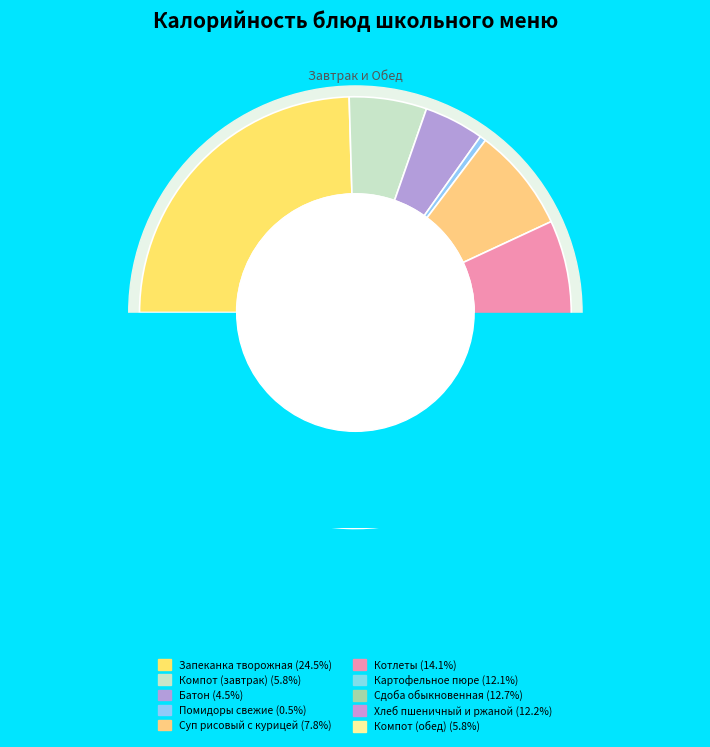

Count the number of slices in the pie.

10